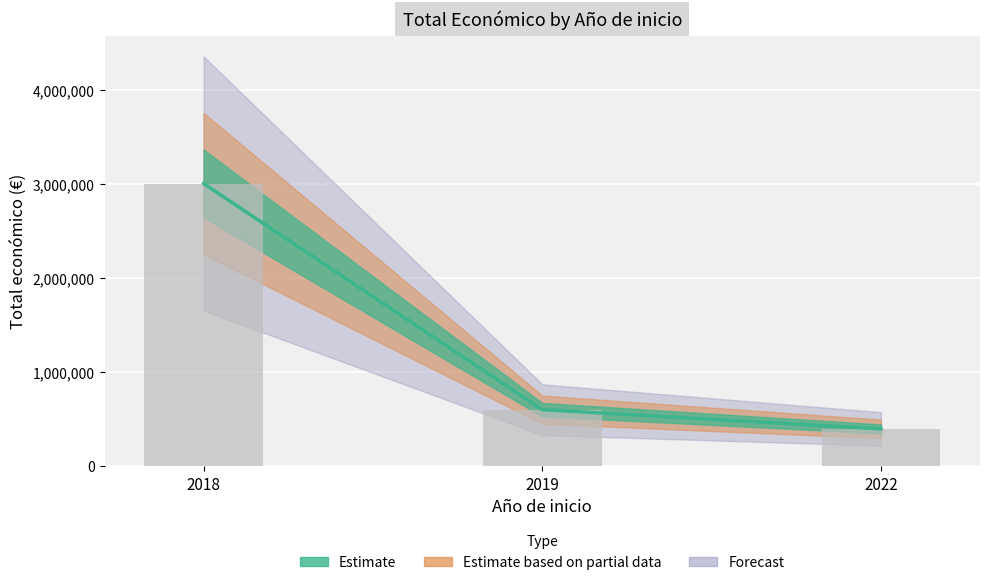

Are the bars grouped side by side (vs. stacked)?

No